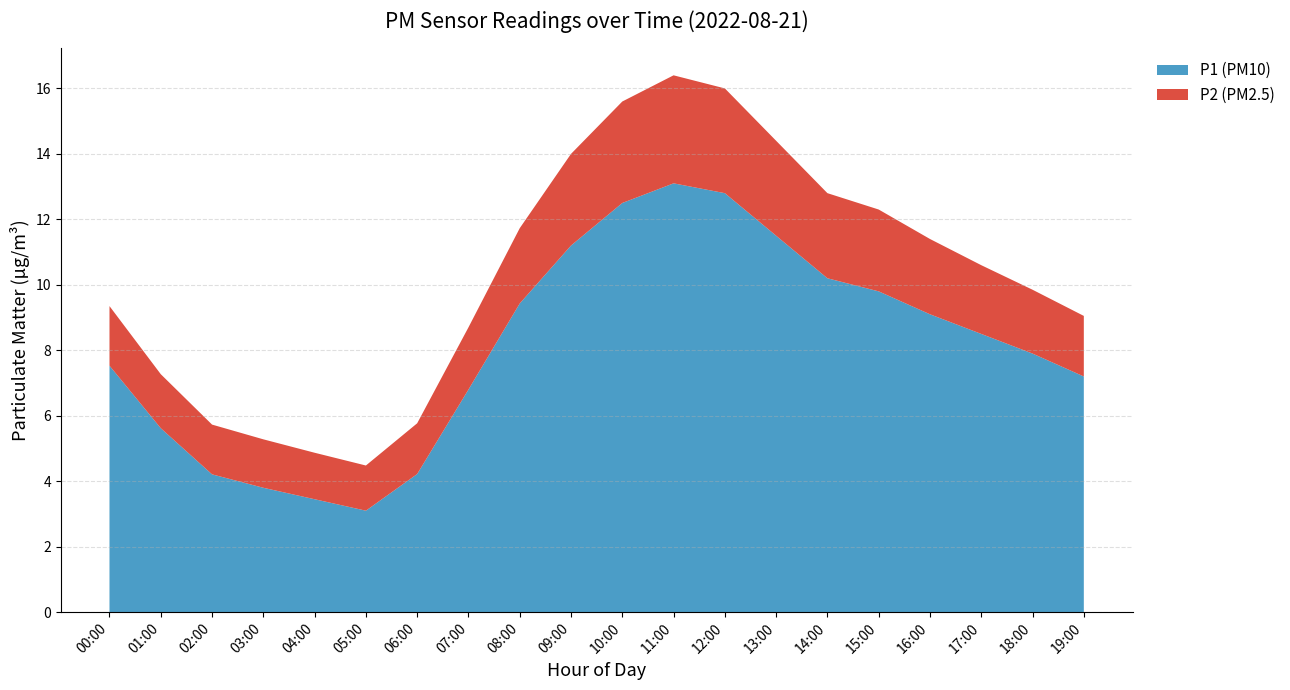

Reading right to left, extract all data points from this chart.

P1: 19:00=7.2	18:00=7.9	17:00=8.5	16:00=9.1	15:00=9.8	14:00=10.2	13:00=11.5	12:00=12.8	11:00=13.1	10:00=12.5	09:00=11.2	08:00=9.4	07:00=6.8	06:00=4.2	05:00=3.1	04:00=3.5	03:00=3.8	02:00=4.2	01:00=5.6	00:00=7.5
P2: 19:00=1.9	18:00=1.9	17:00=2.1	16:00=2.3	15:00=2.5	14:00=2.6	13:00=2.9	12:00=3.2	11:00=3.3	10:00=3.1	09:00=2.8	08:00=2.3	07:00=1.9	06:00=1.6	05:00=1.4	04:00=1.4	03:00=1.5	02:00=1.5	01:00=1.6	00:00=1.8